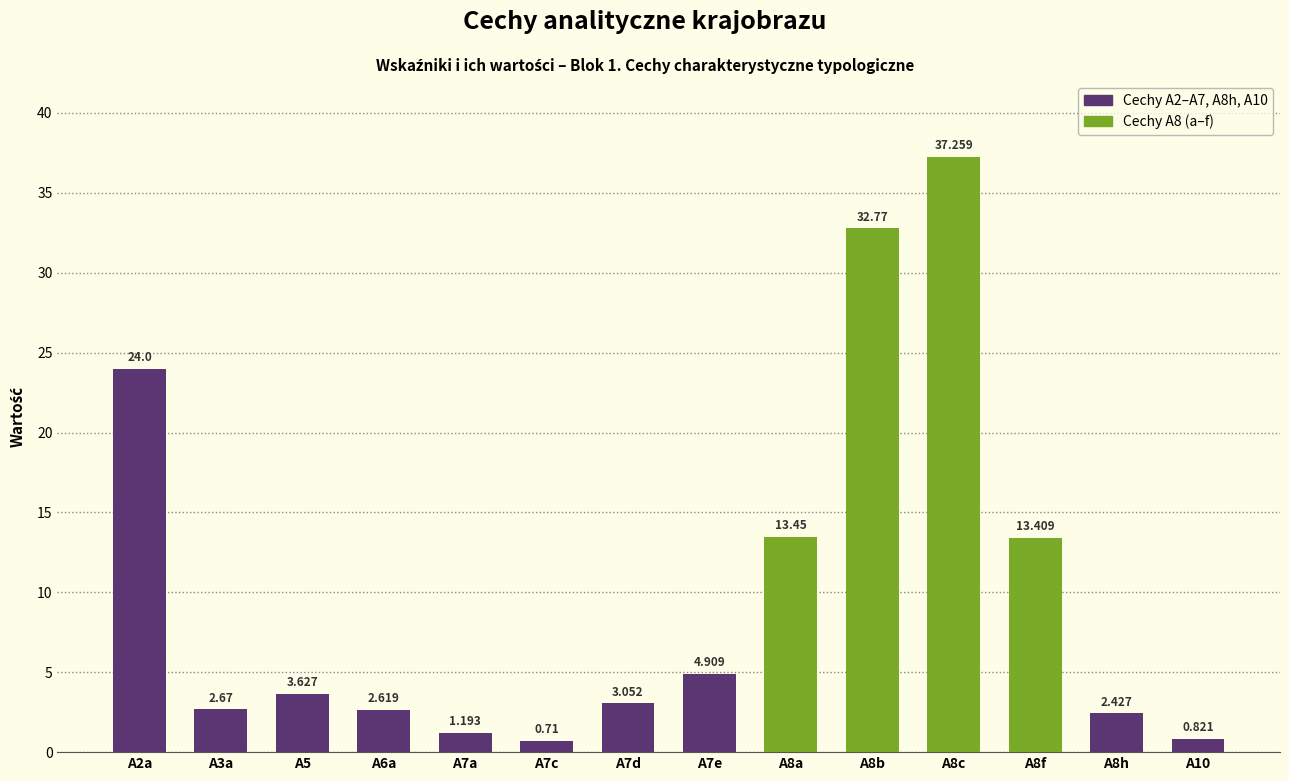

What is the label of the 3rd bar from the left?

A5